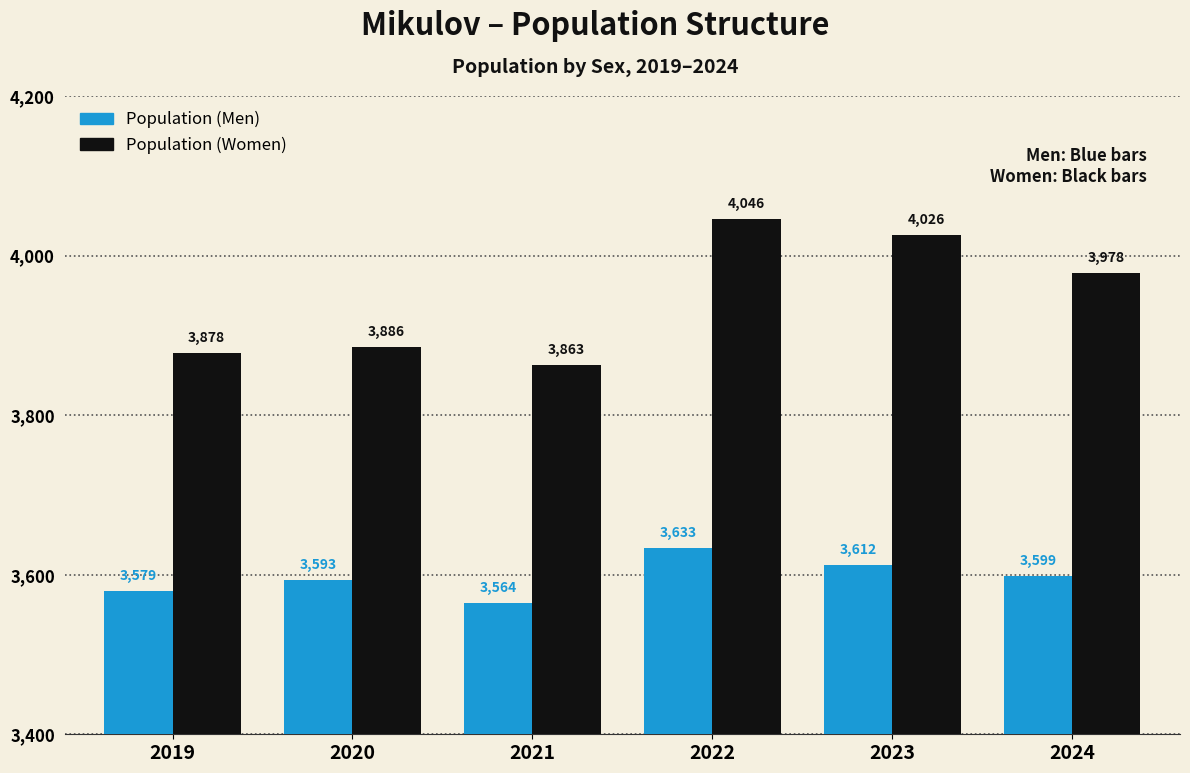

Reading left to right, extract all data points from this chart.

Population (Men): 2019=3579	2020=3593	2021=3564	2022=3633	2023=3612	2024=3599
Population (Women): 2019=3878	2020=3886	2021=3863	2022=4046	2023=4026	2024=3978